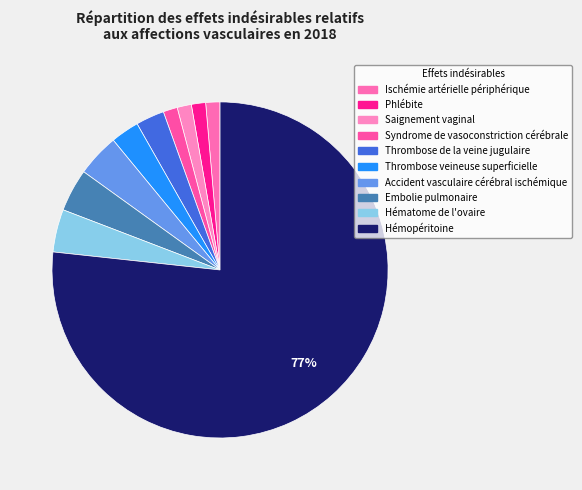

To the nearest percent, what percentage of the pie is Thrombose de la veine jugulaire?

3%